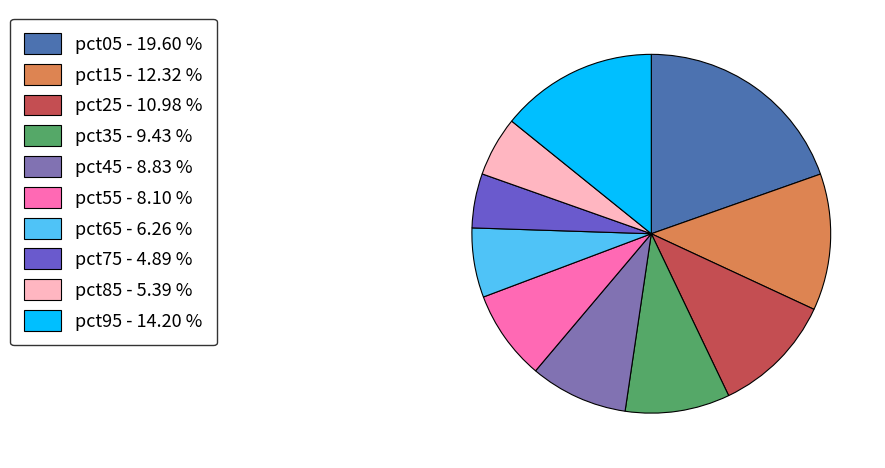

How many slices are in this pie chart?

10